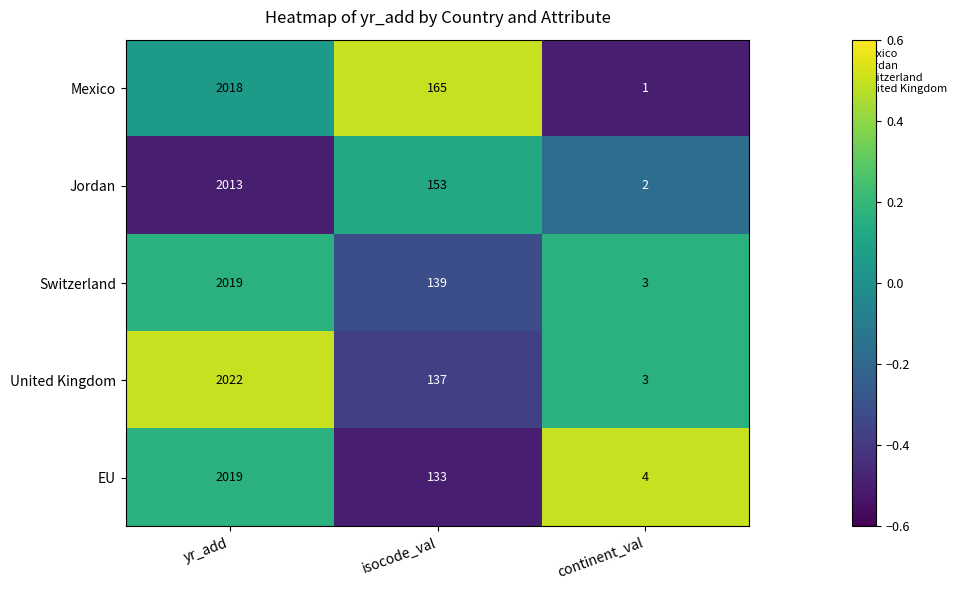

Is it true that United Kingdom equals 2022 at yr_add?

True